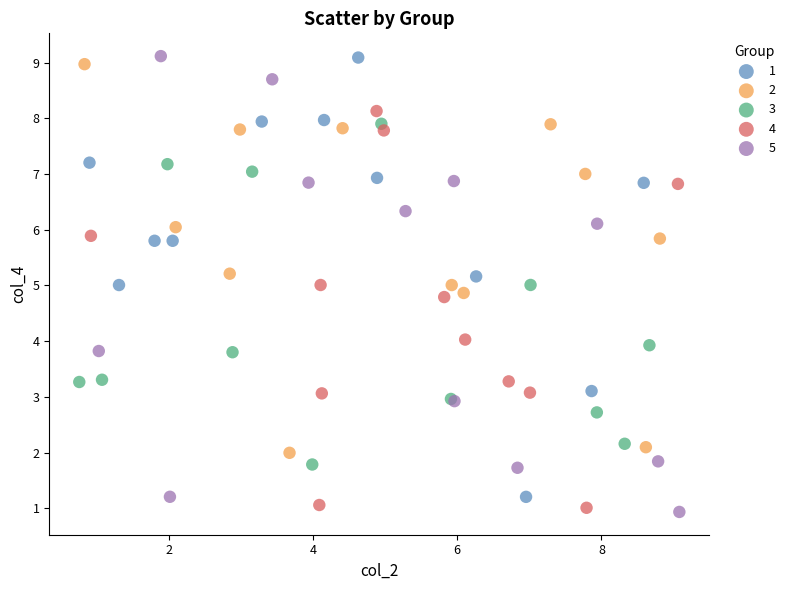

Which series has the largest Y range (max minus min)?

5